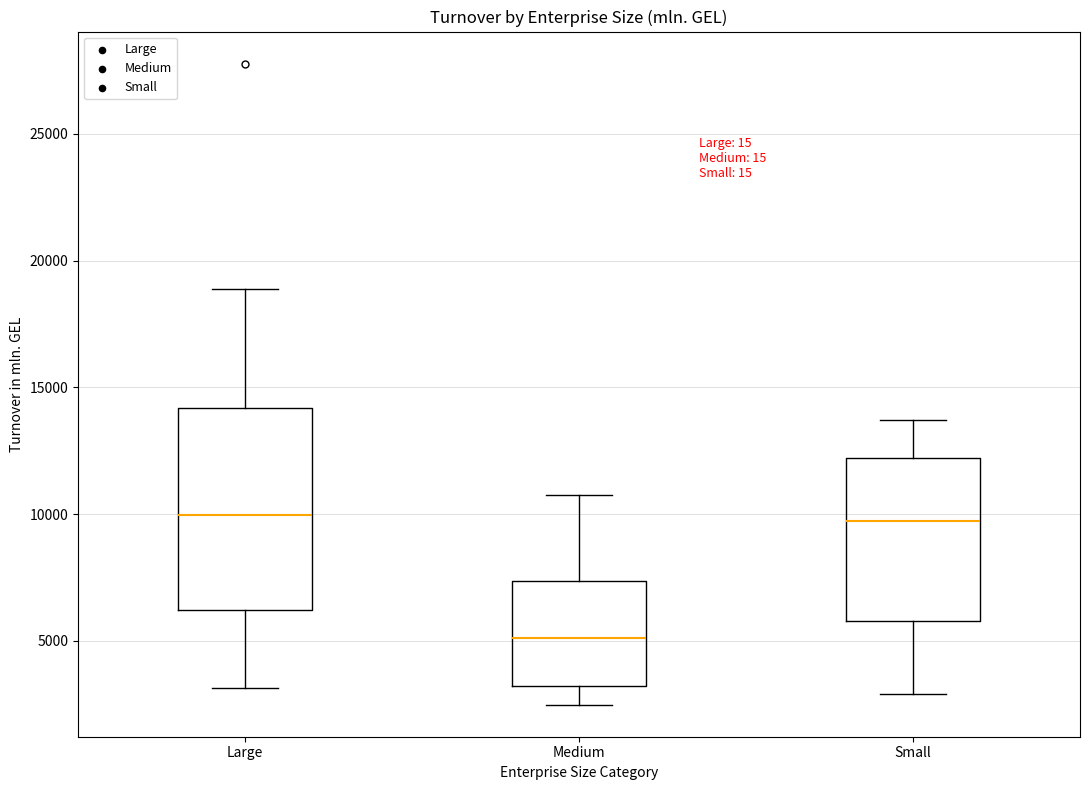

Reading left to right, transcribe this box plot: for each box, give where its median line is, the range the box spans, and where its two whiskers end, as read against the y-axis. The values are not printed on the chart, so give them approximately, as read against the axis.

Large: median 10000, box 6000 to 14000, whiskers 3000 to 19000
Medium: median 5000, box 3000 to 7500, whiskers 2500 to 10500
Small: median 9500, box 6000 to 12000, whiskers 3000 to 13500